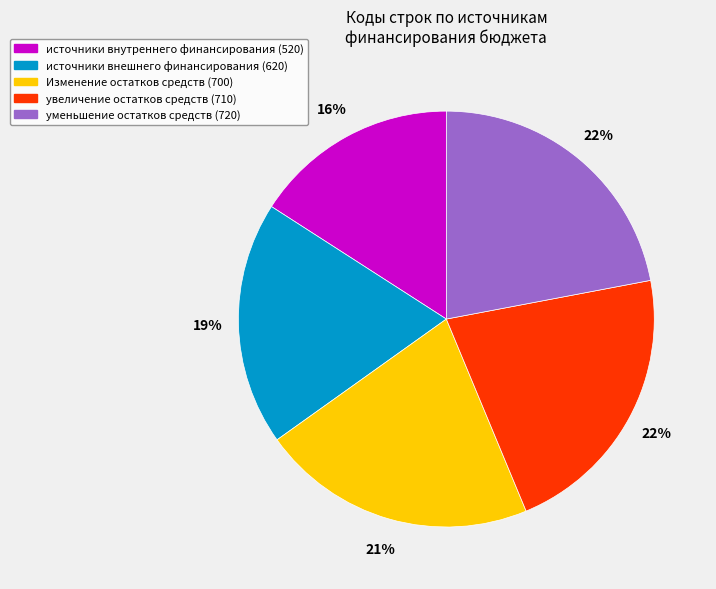

To the nearest percent, what is the difference between the уменьшение остатков средств (720) and источники внешнего финансирования (620) slice percentages?

3%